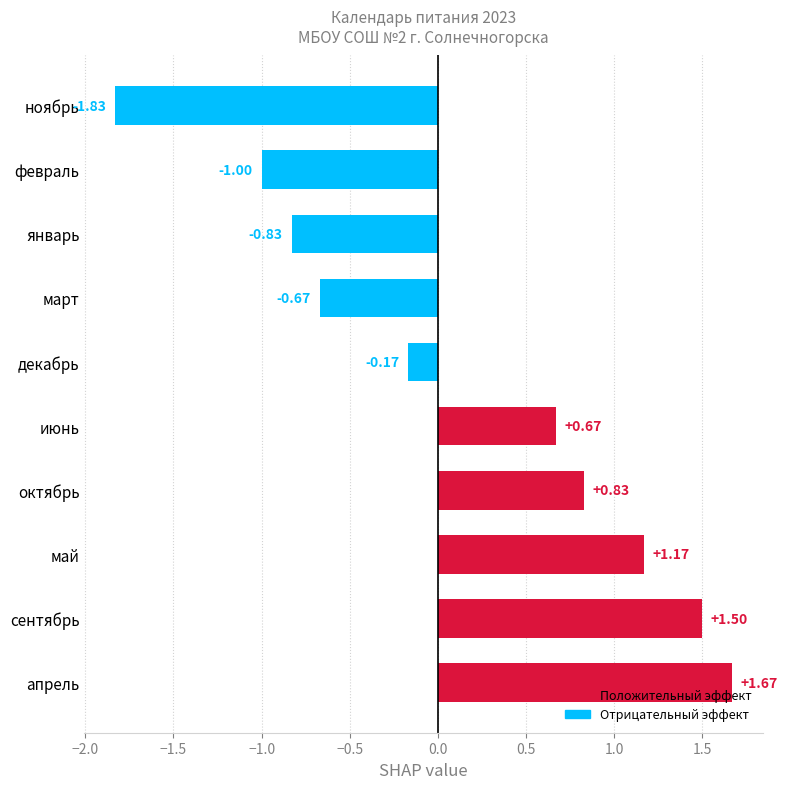

What is the difference between the values at декабрь and апрель?

1.8